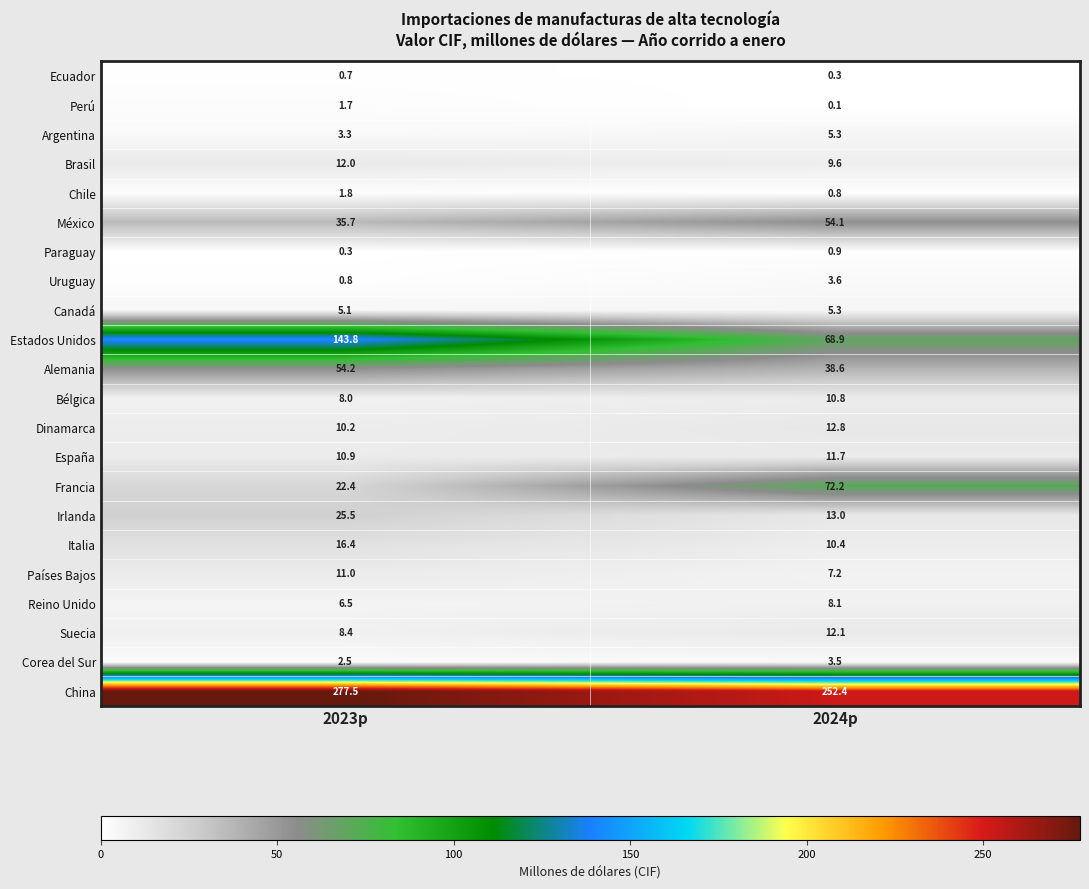

True or false: España has a value of 10.9 at 2023p.

True